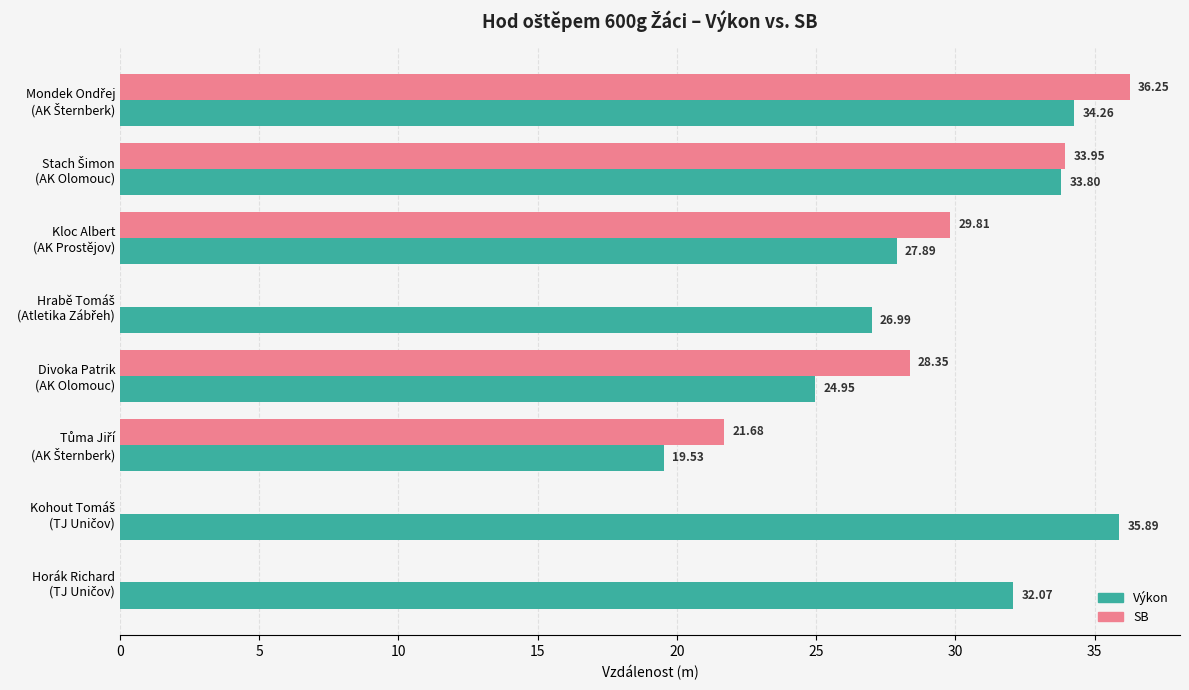

What is the sum of all Výkon values?

235.4